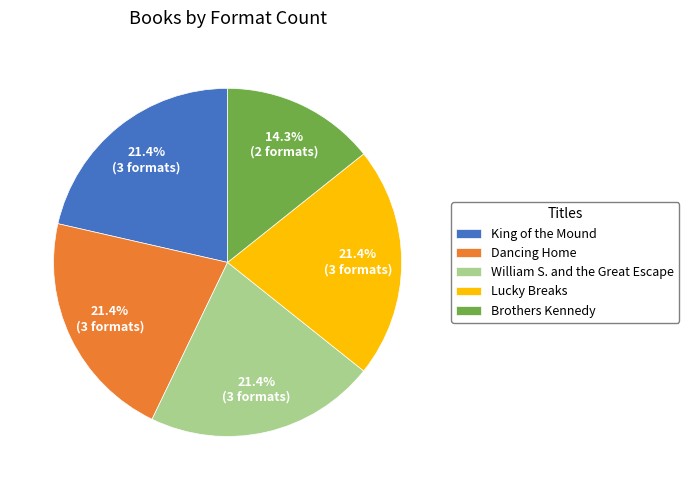

The Lucky Breaks slice represents 34% of the pie. True or false?

False